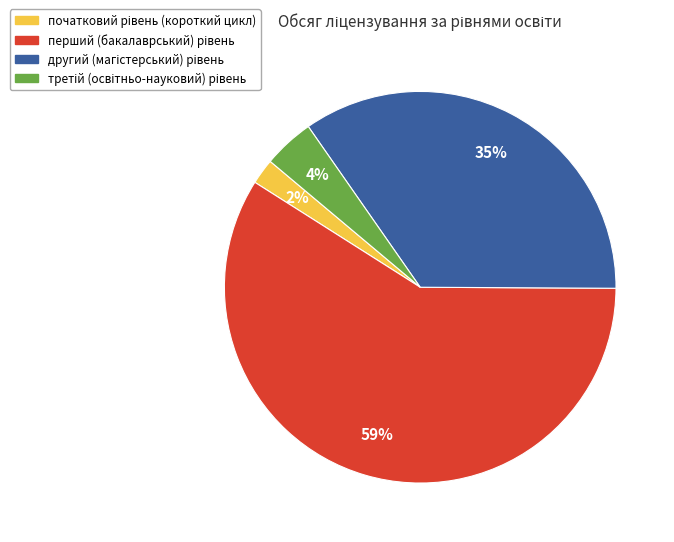

Does any single category account for the majority?

Yes